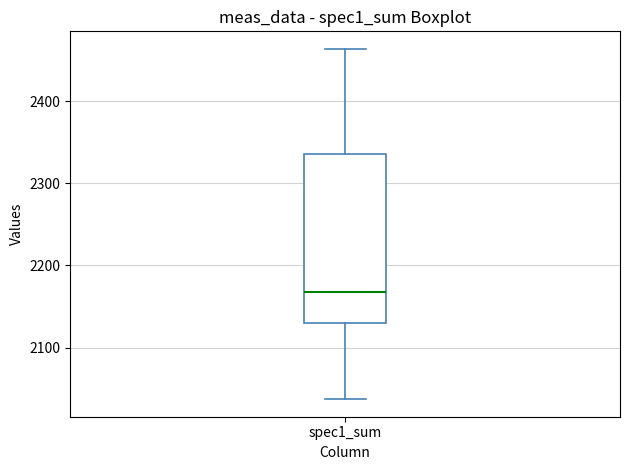

Where is the upper edge of the box for spec1_sum on the y-axis? The values are not printed on the chart, so give them approximately, as read against the axis.

2340